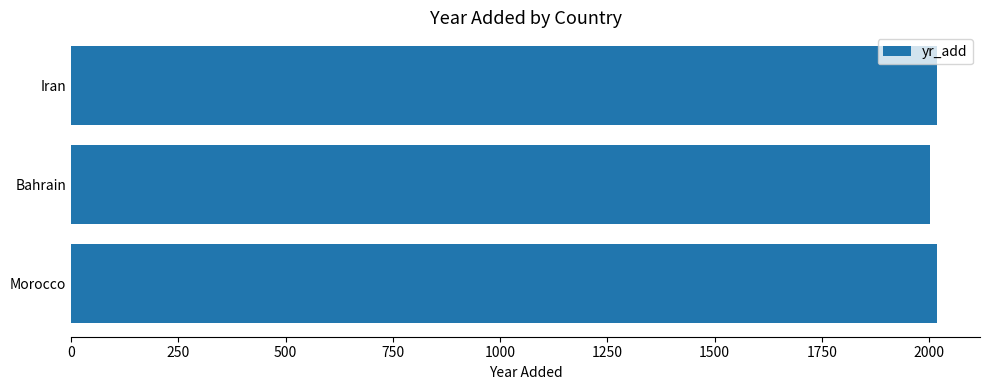

What is the minimum value shown in the chart?

2003